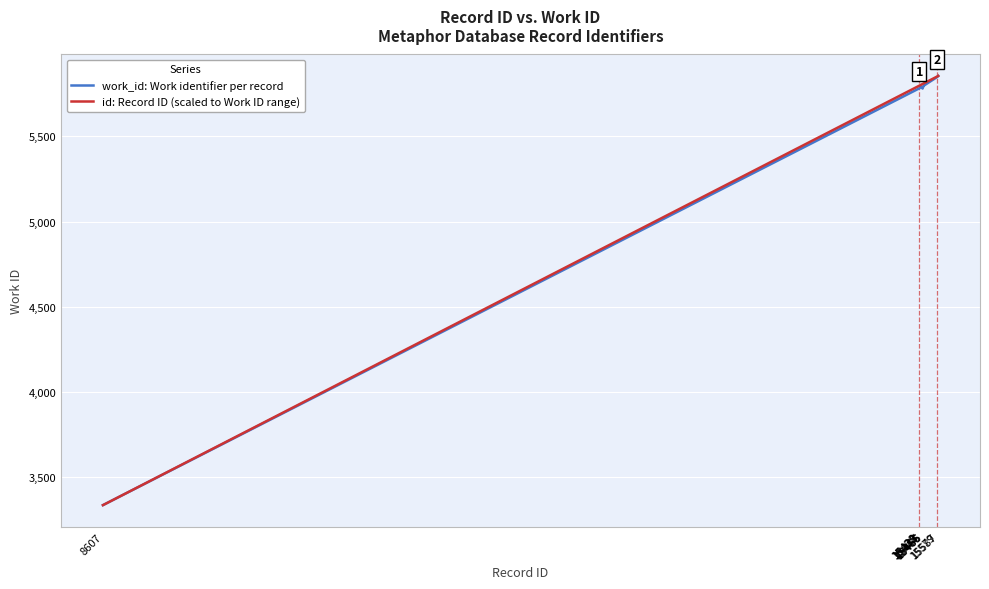

The value of work_id: Work identifier per record at 15466 is 10128.0. True or false?

False